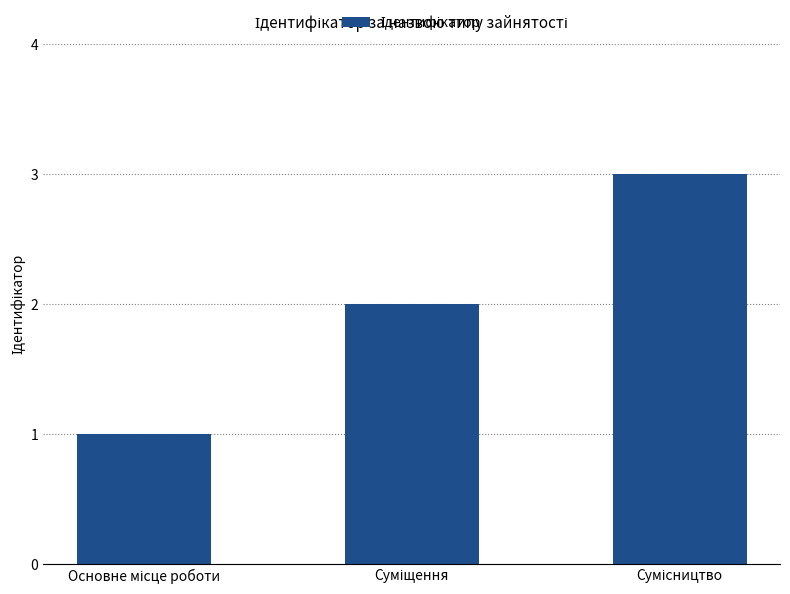

What is the sum of all values?

6